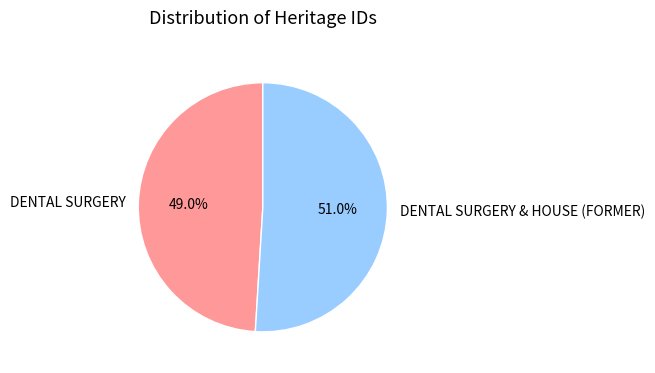

Rank the categories by value from lowest to highest.

DENTAL SURGERY, DENTAL SURGERY & HOUSE (FORMER)